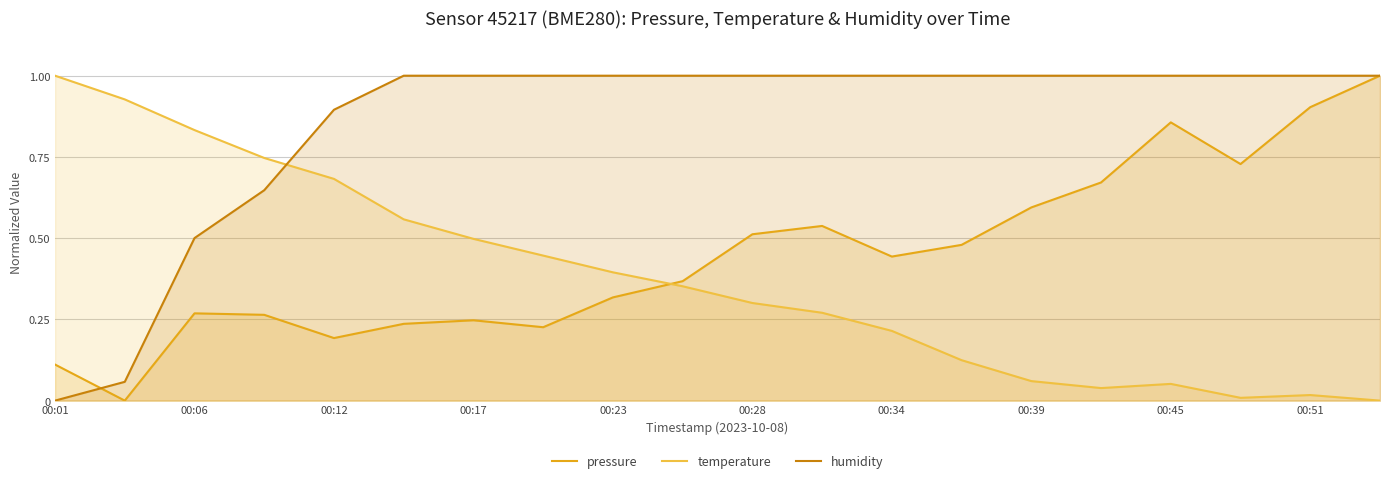

What is the value of the humidity point at the 17th from the left?

1.0